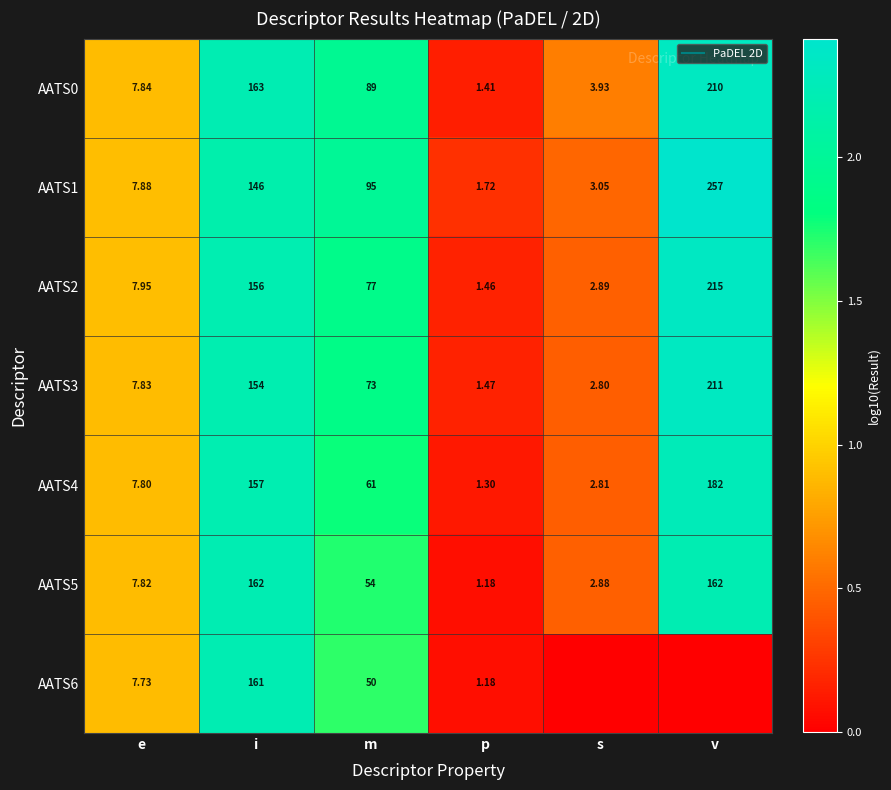

What is the maximum value shown in the chart?

2.4